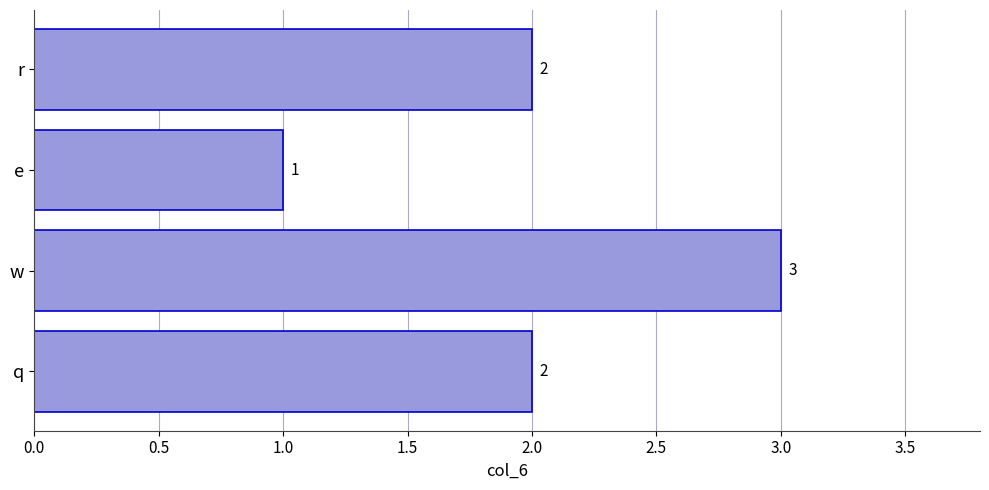

Does the chart contain stacked bars?

No